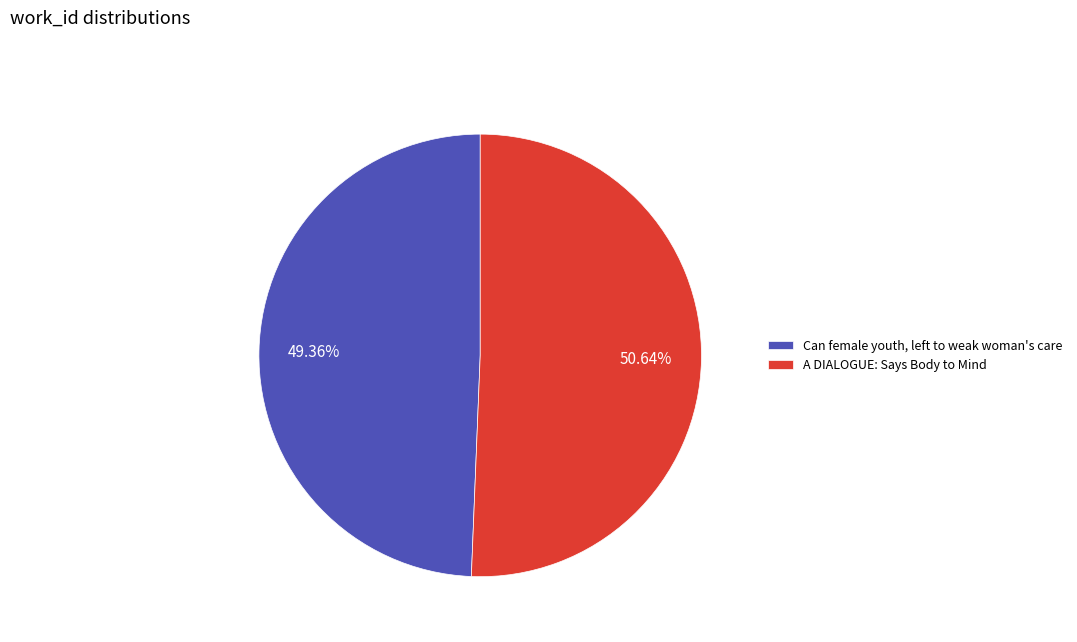

Which category has the biggest portion of the pie?

A DIALOGUE: Says Body to Mind